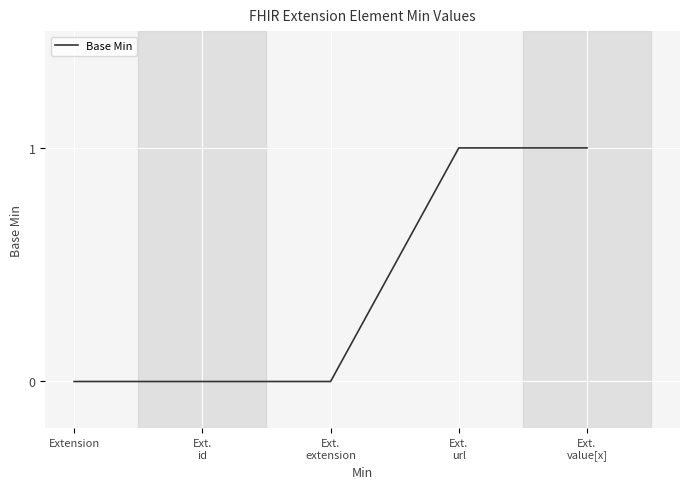

The chart shows a value of 0 at Extension. True or false?

True